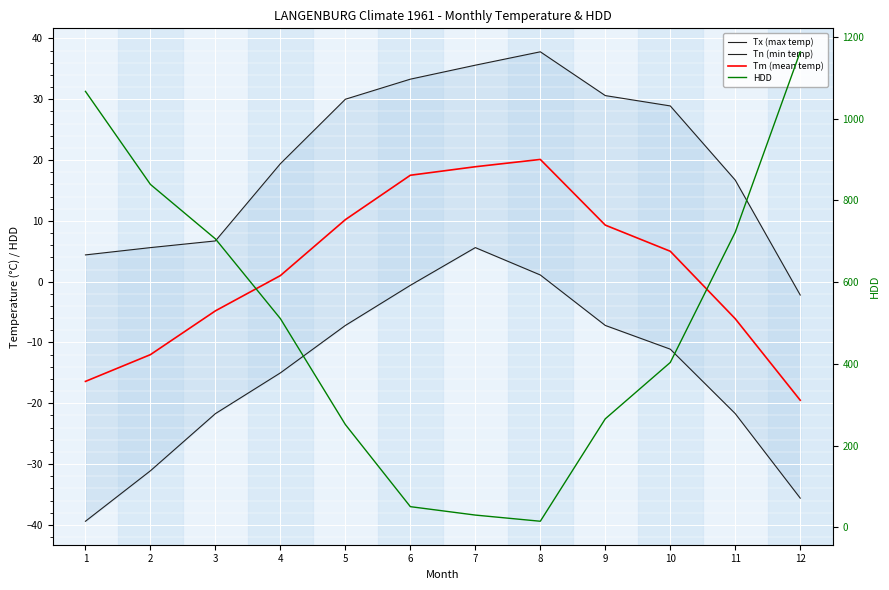

What value does the Tx (max temp) series have at 8?

37.8